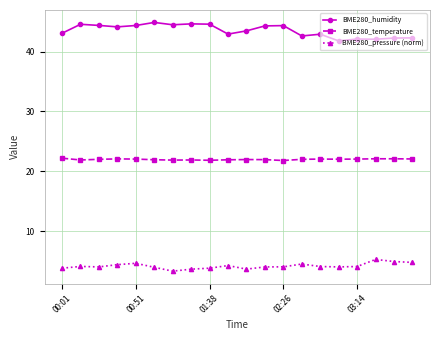

List the series in order of their overall mean, lowest first.

BME280_pressure (norm), BME280_temperature, BME280_humidity